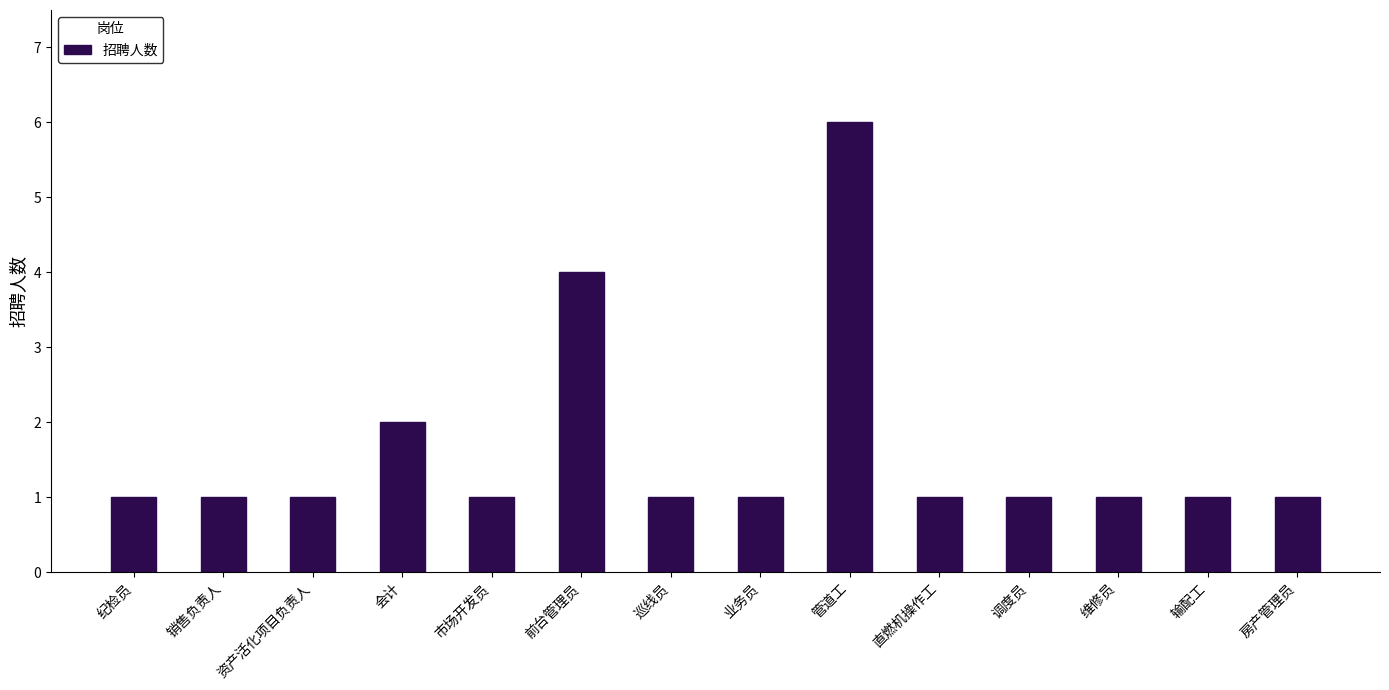

What is the average value?

2